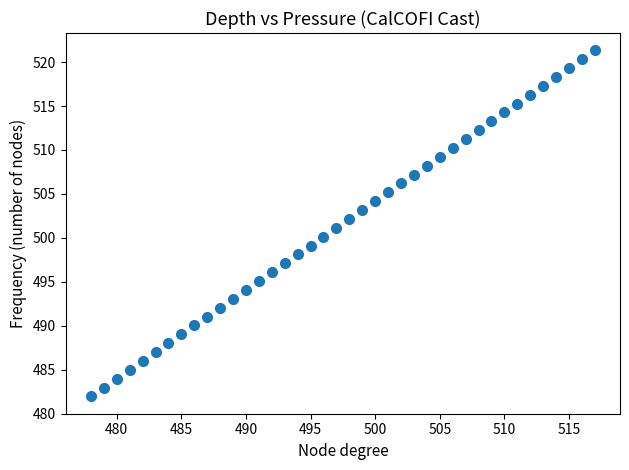

What is the range of X values (max minus min)?

39.0